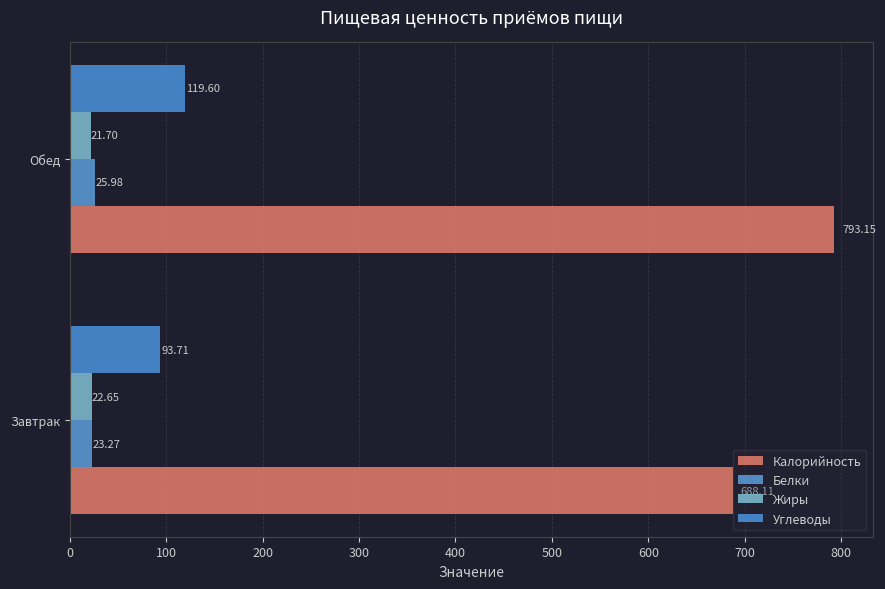

Which series has the largest range (max minus min)?

Калорийность